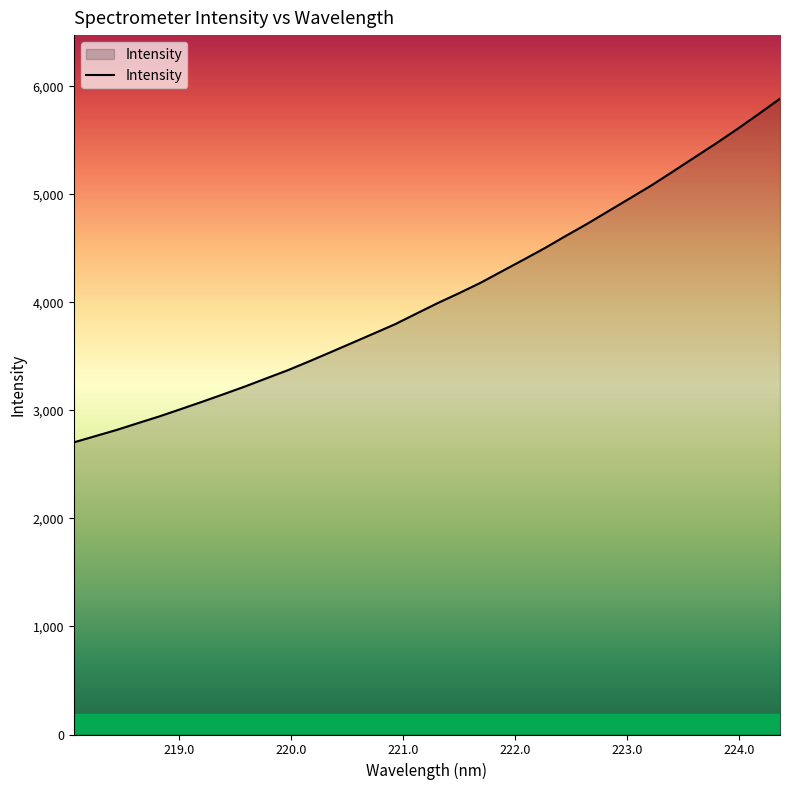

True or false: the data has more than 1 interior local peaks.

False